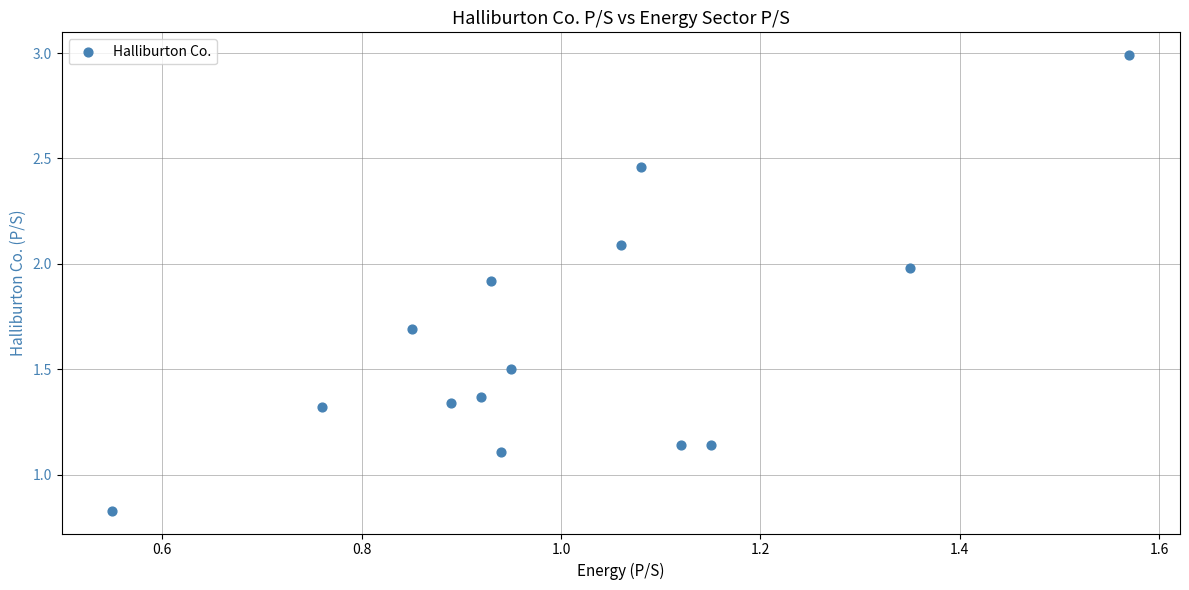

What is the range of Y values (max minus min)?

2.2